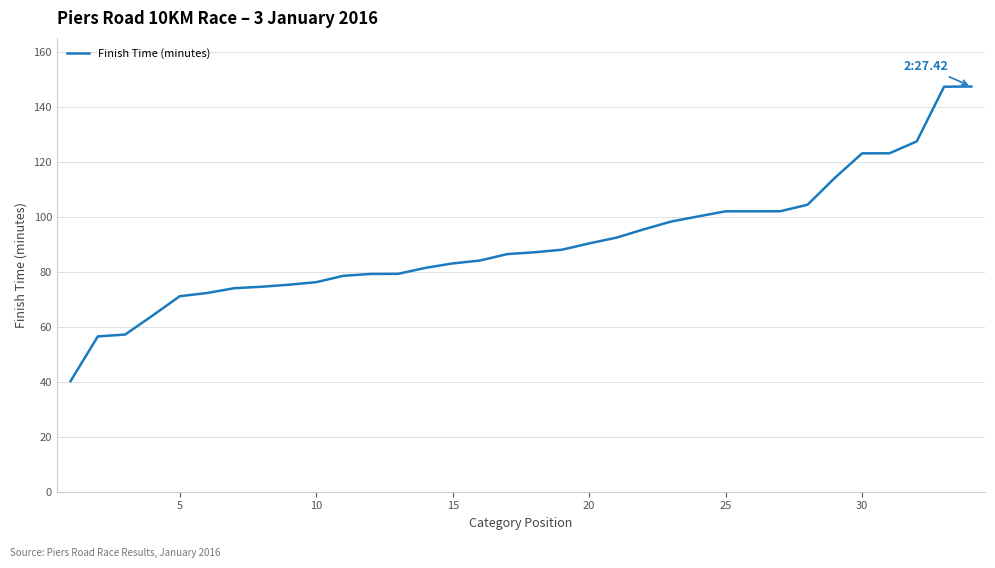

What is the minimum value shown in the chart?

40.2